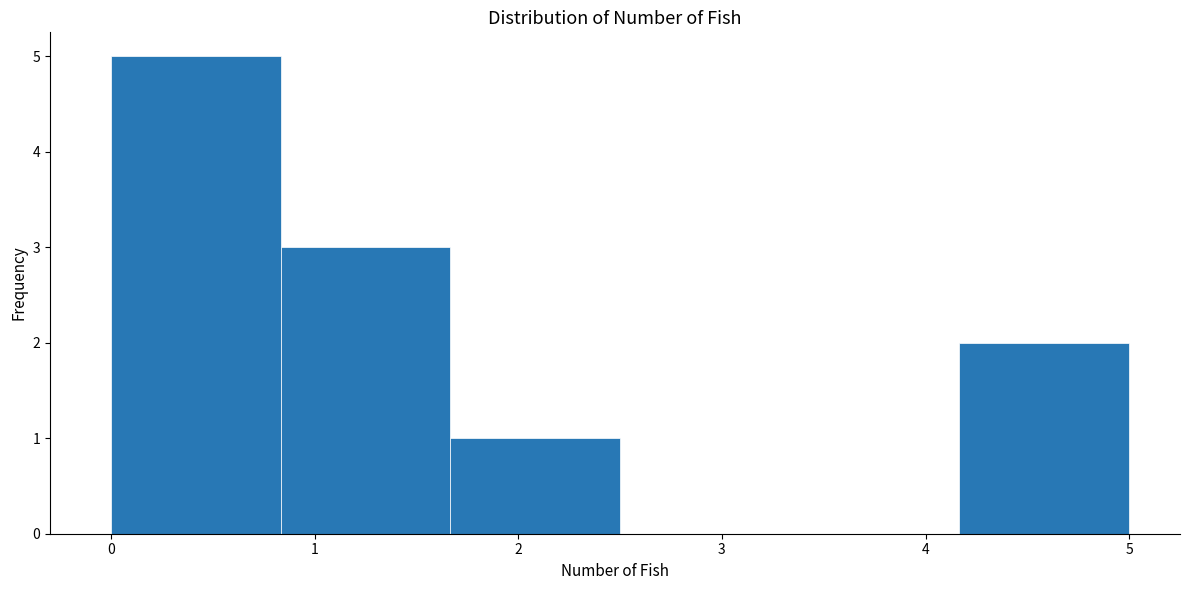

Reading left to right, list every bar in this chart as the range it spans on the x-axis followed by its height. Neither the bar edges nor the heights are printed on the chart, so give them approximately, as read against the axes.

0.0 to 0.8: 5
0.8 to 1.7: 3
1.7 to 2.5: 1
2.5 to 3.3: 0
3.3 to 4.2: 0
4.2 to 5.0: 2